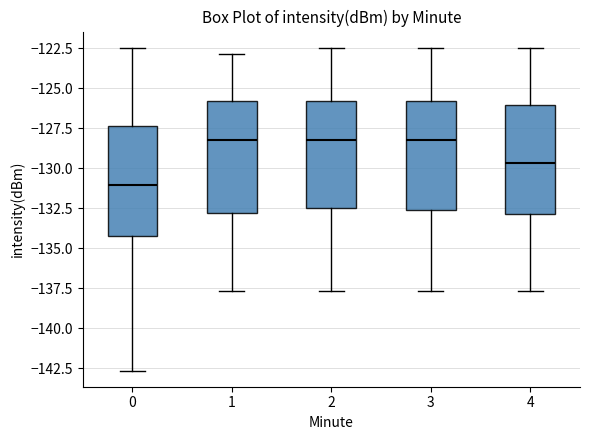

Reading left to right, read every box against the y-axis: the position of its median line, the range the box covers, and the ends of its whiskers. The values are not printed on the chart, so give them approximately, as read against the axis.

0: median -131.0, box -134.0 to -127.5, whiskers -142.5 to -122.5
1: median -128.0, box -133.0 to -126.0, whiskers -137.5 to -123.0
2: median -128.0, box -132.5 to -126.0, whiskers -137.5 to -122.5
3: median -128.0, box -132.5 to -126.0, whiskers -137.5 to -122.5
4: median -129.5, box -133.0 to -126.0, whiskers -137.5 to -122.5